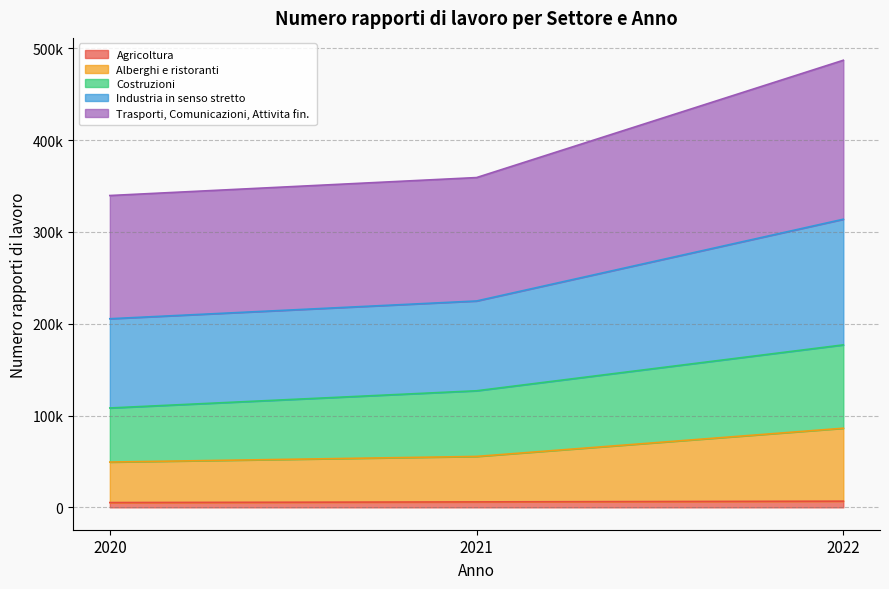

What is the difference between the maximum and minimum values in the Alberghi e ristoranti series?

36855